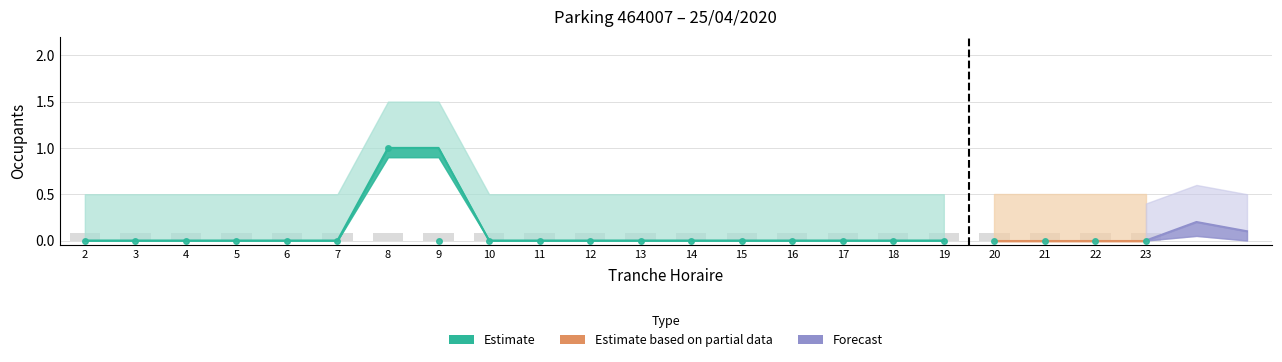

Reading right to left, what are all the values shown in this chart?

NB_ABONNE: 0.0	0.0	0.0	0.0	0.0	0.0	0.0	0.0	0.0	0.0	0.0	0.0	0.0	0.0	0.0	1.0	0.0	0.0	0.0	0.0	0.0	0.0
NB_HORAIRE: 0.1	0.1	0.1	0.1	0.1	0.1	0.1	0.1	0.1	0.1	0.1	0.1	0.1	0.1	0.1	0.1	0.1	0.1	0.1	0.1	0.1	0.1